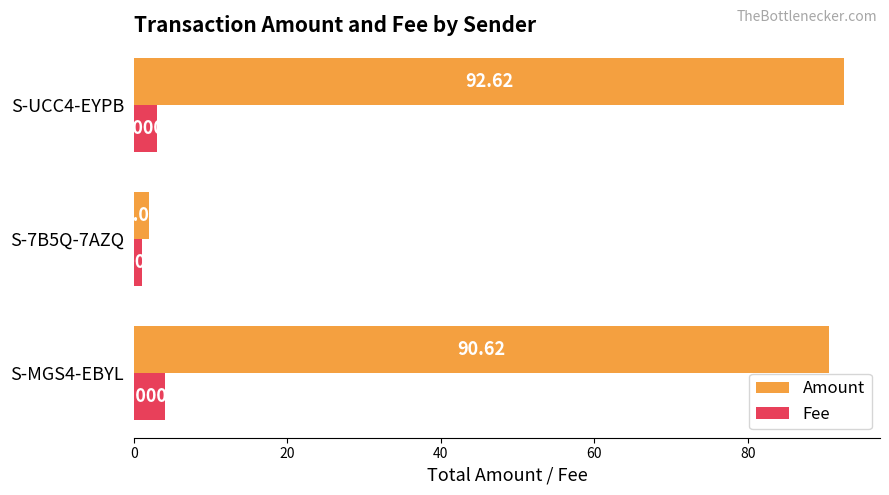

Rank the series at S-7B5Q-7AZQ from lowest to highest value.

Fee, Amount